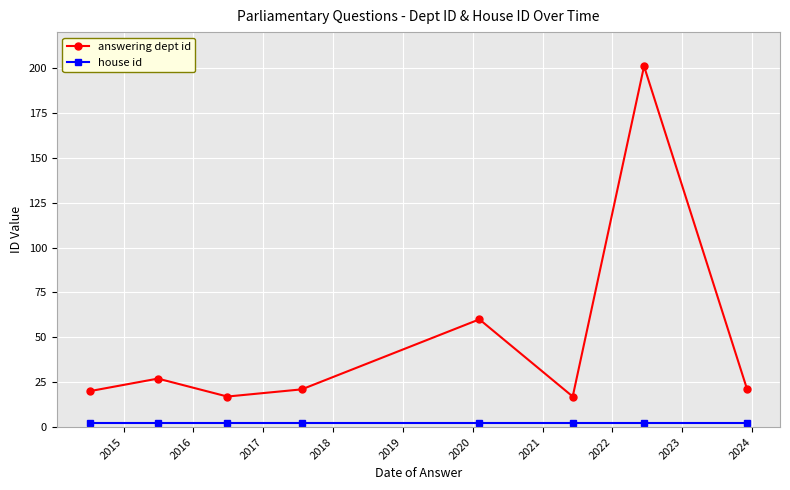

Which series has the widest spread of values?

answering dept id